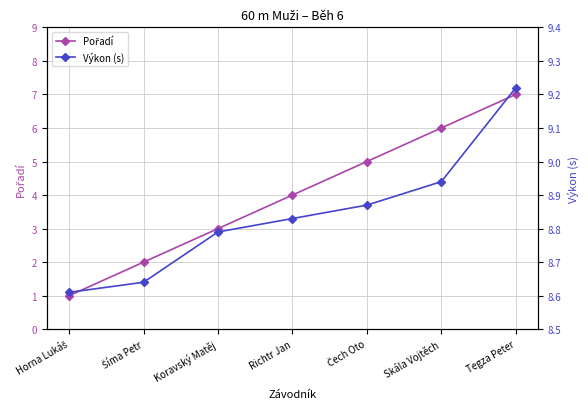

Reading left to right, extract all data points from this chart.

Pořadí: 1.0	2.0	3.0	4.0	5.0	6.0	7.0
Výkon (s): 8.6	8.6	8.8	8.8	8.9	8.9	9.2